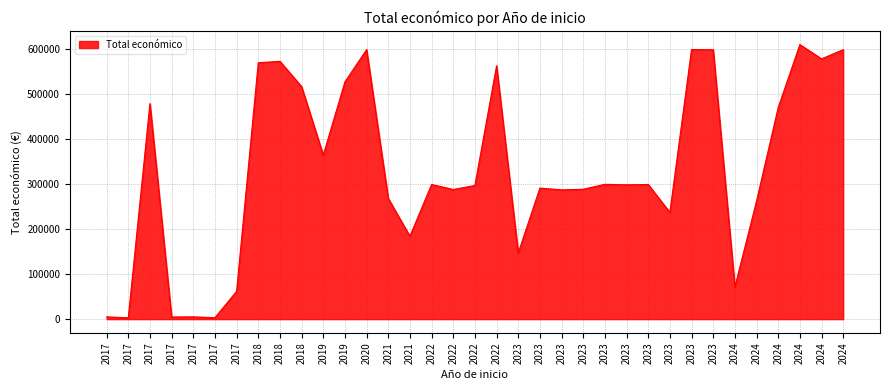

What is the difference between the values at 2017 and 2023?

296986